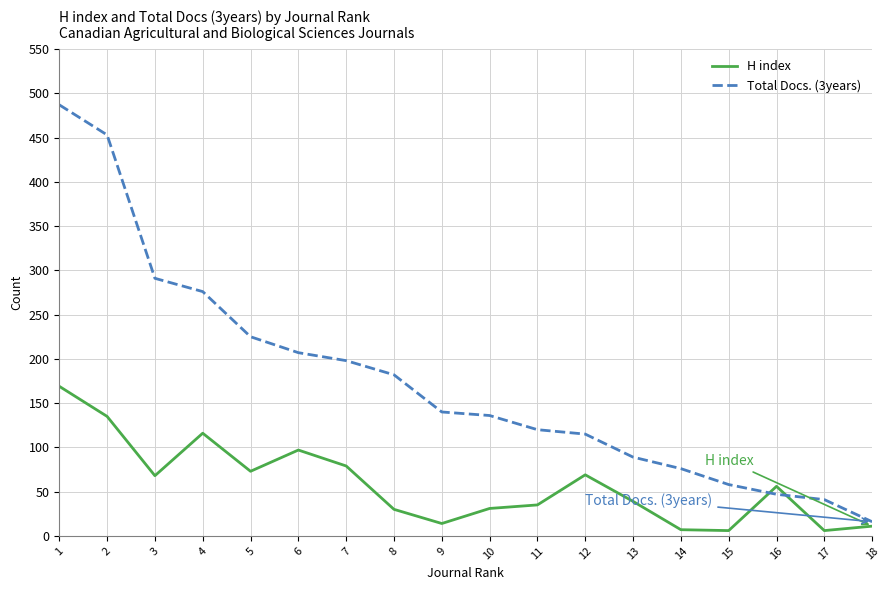

Where is the first local maximum for H index?

4